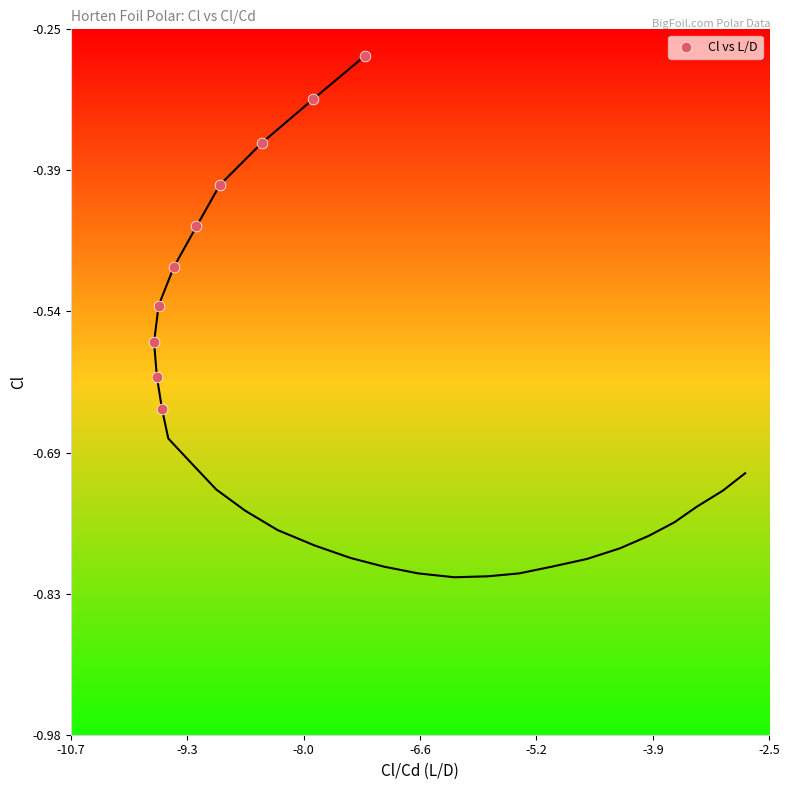

What is the average X value?

-9.0